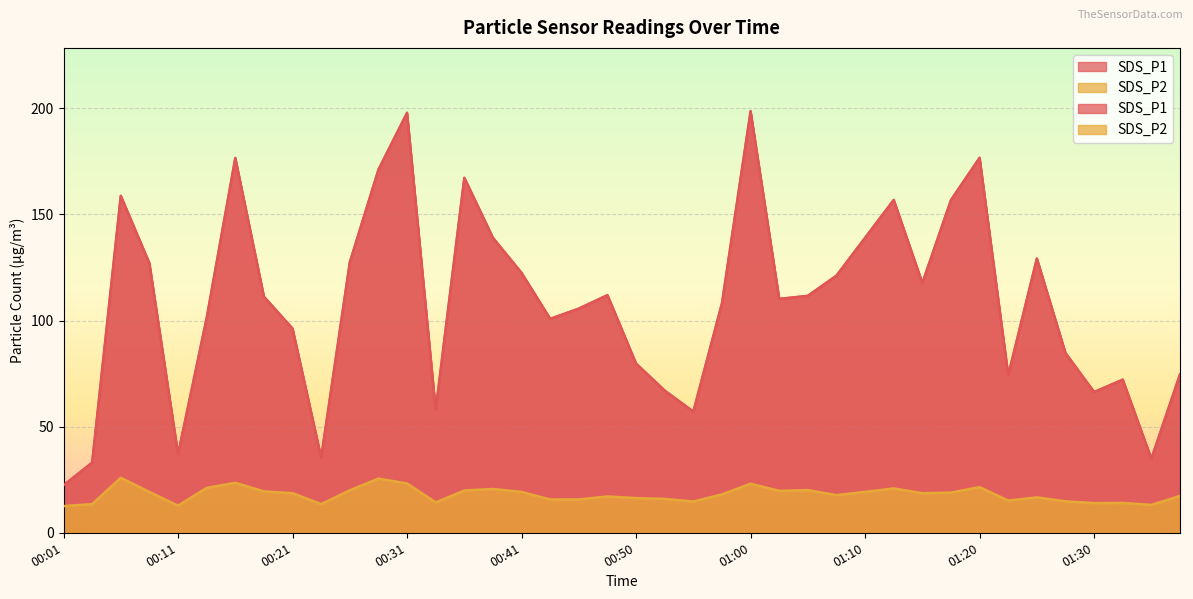

Rank the categories by SDS_P2 value from highest to lowest.

00:06, 00:28, 00:16, 00:31, 01:00, 01:20, 00:14, 01:13, 00:38, 01:05, 00:26, 00:36, 01:03, 00:18, 01:10, 00:09, 00:41, 01:17, 00:21, 01:15, 00:58, 01:08, 01:37, 00:48, 01:25, 00:50, 00:53, 00:46, 00:43, 01:22, 01:27, 00:55, 00:33, 01:32, 01:30, 00:04, 00:23, 01:35, 00:11, 00:01